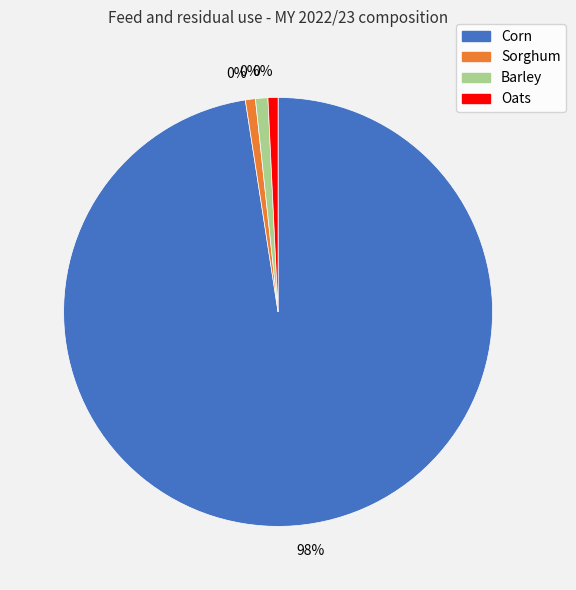

To the nearest percent, what is the difference between the largest and smallest slice percentages?

97%